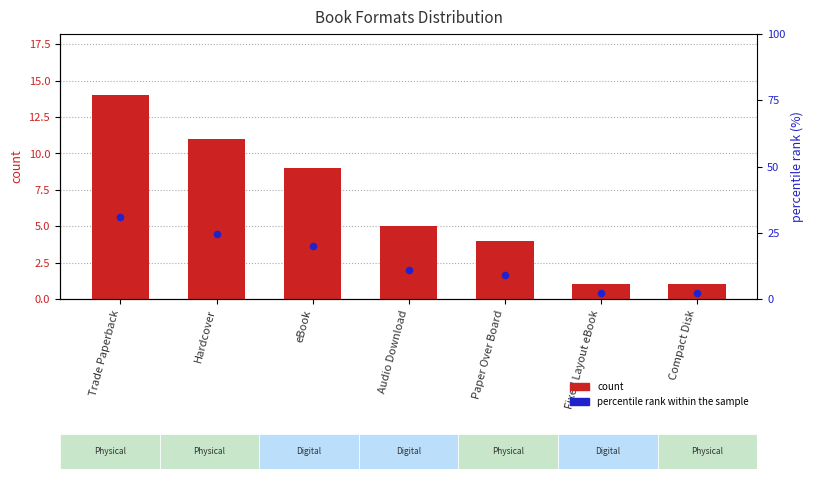

Is the value of percentile rank within the sample at Compact Disk greater than the value of count at Hardcover?

No